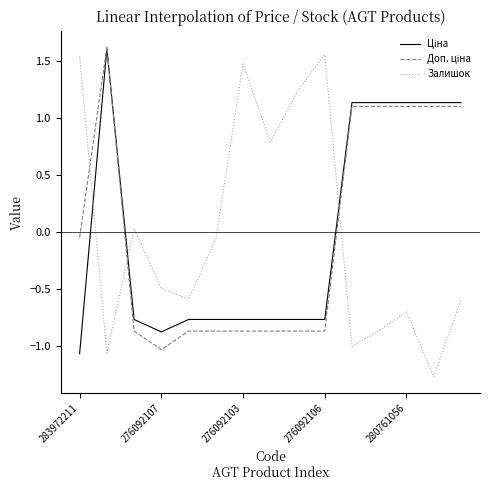

Which series has the widest spread of values?

Залишок